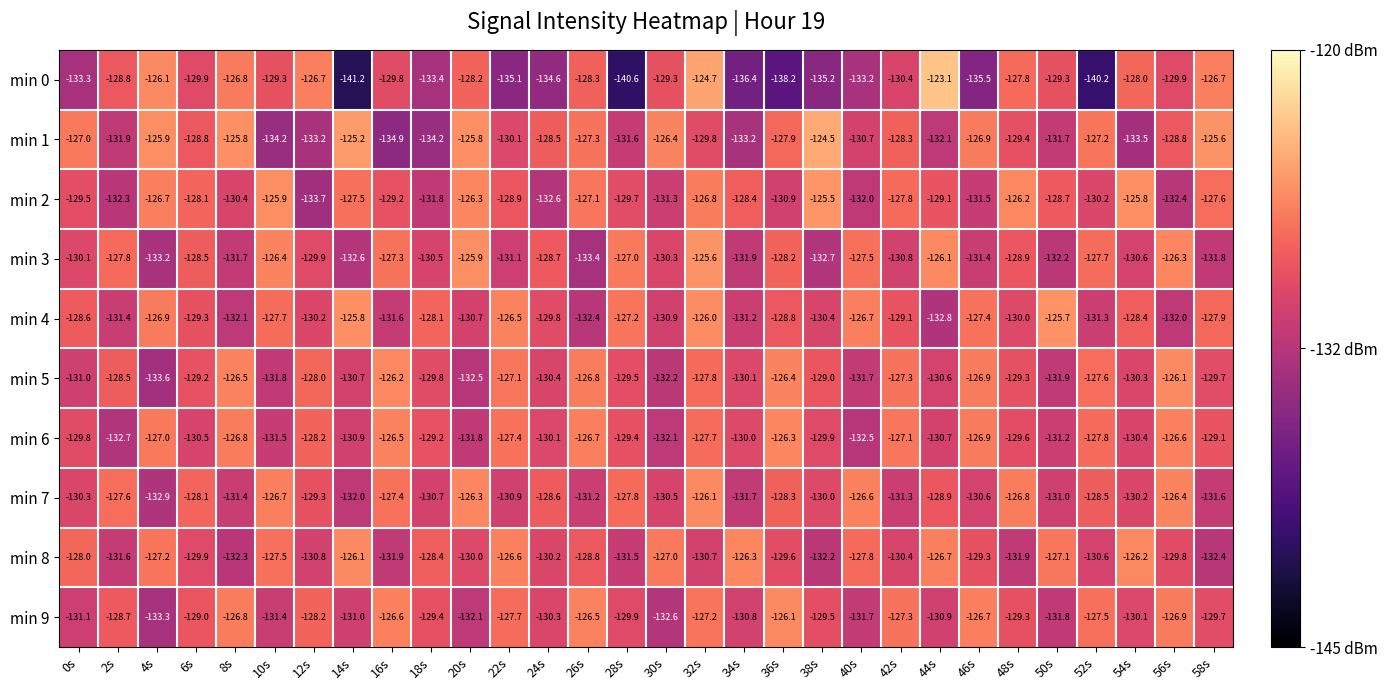

What is the smallest value displayed?

-141.2